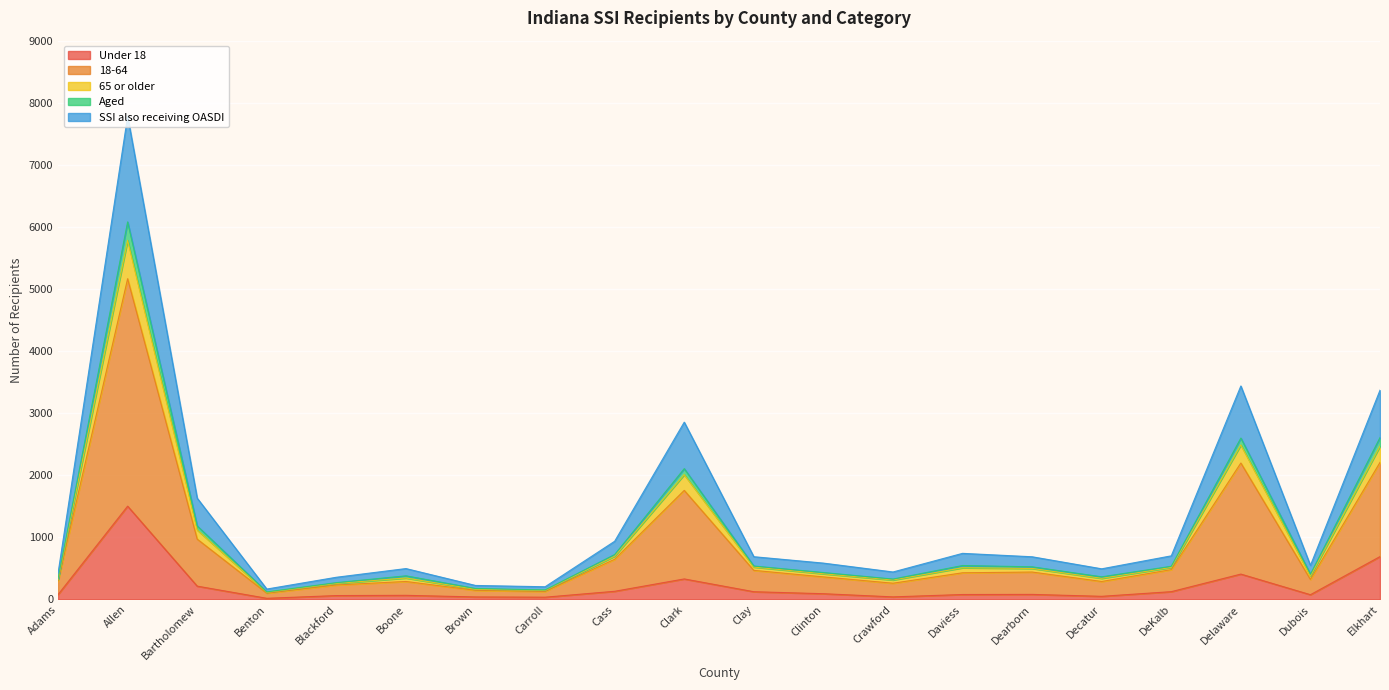

At which category is the sum across all series the highest?

Allen